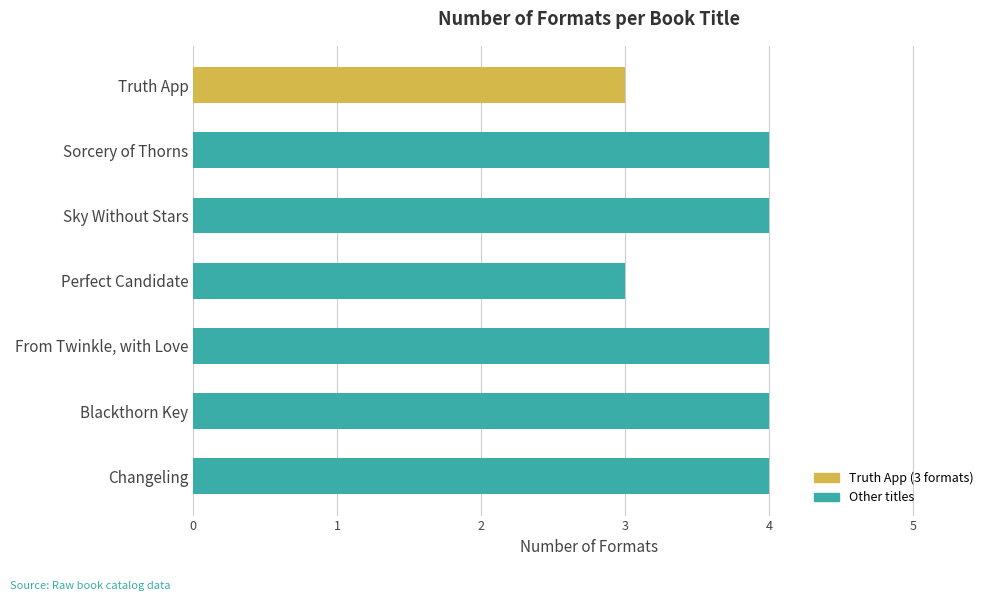

Does the chart contain stacked bars?

No